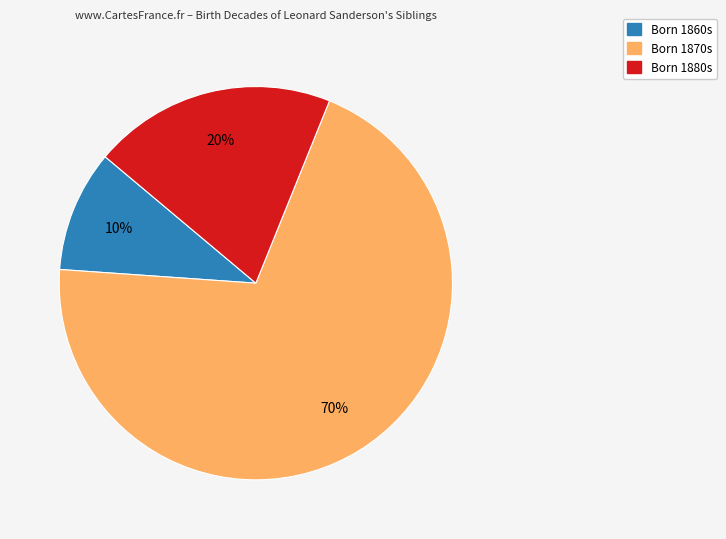

To the nearest percent, what is the difference between the largest and smallest slice percentages?

60%